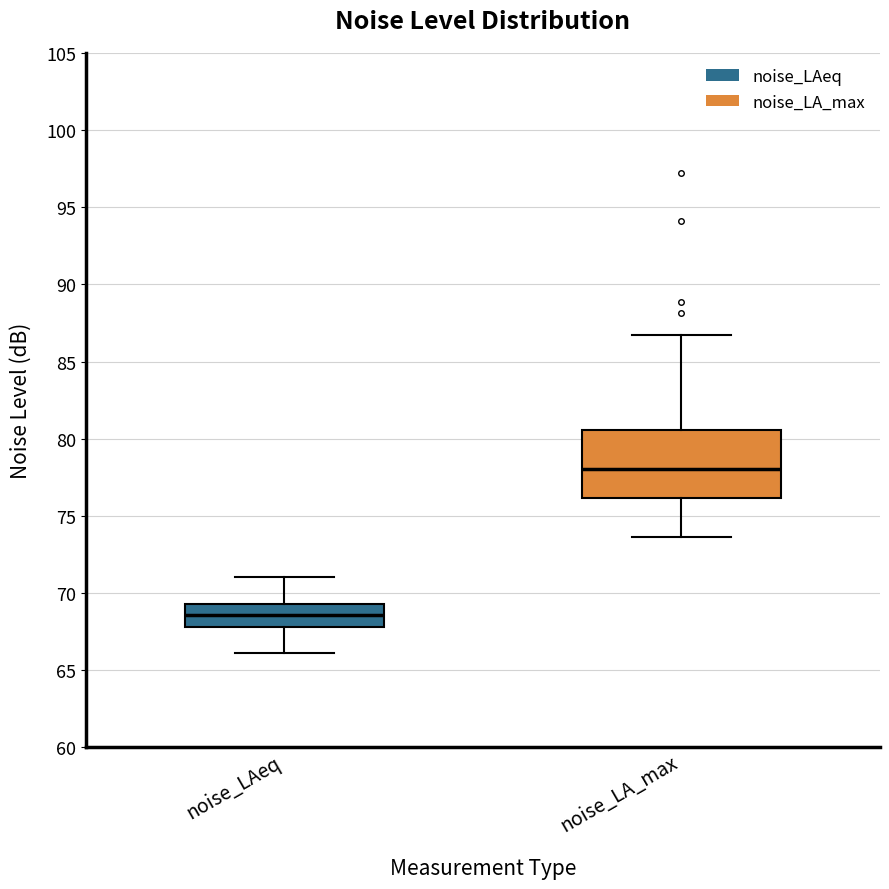

Reading left to right, read every box against the y-axis: the position of its median line, the range the box covers, and the ends of its whiskers. The values are not printed on the chart, so give them approximately, as read against the axis.

noise_LAeq: median 68.5, box 68.0 to 69.5, whiskers 66.0 to 71.0
noise_LA_max: median 78.0, box 76.0 to 80.5, whiskers 73.5 to 86.5